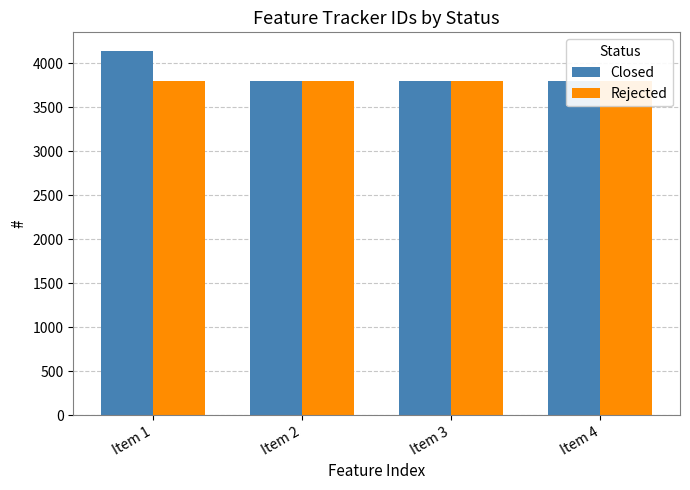

Which category has the highest value across all series?

Item 1